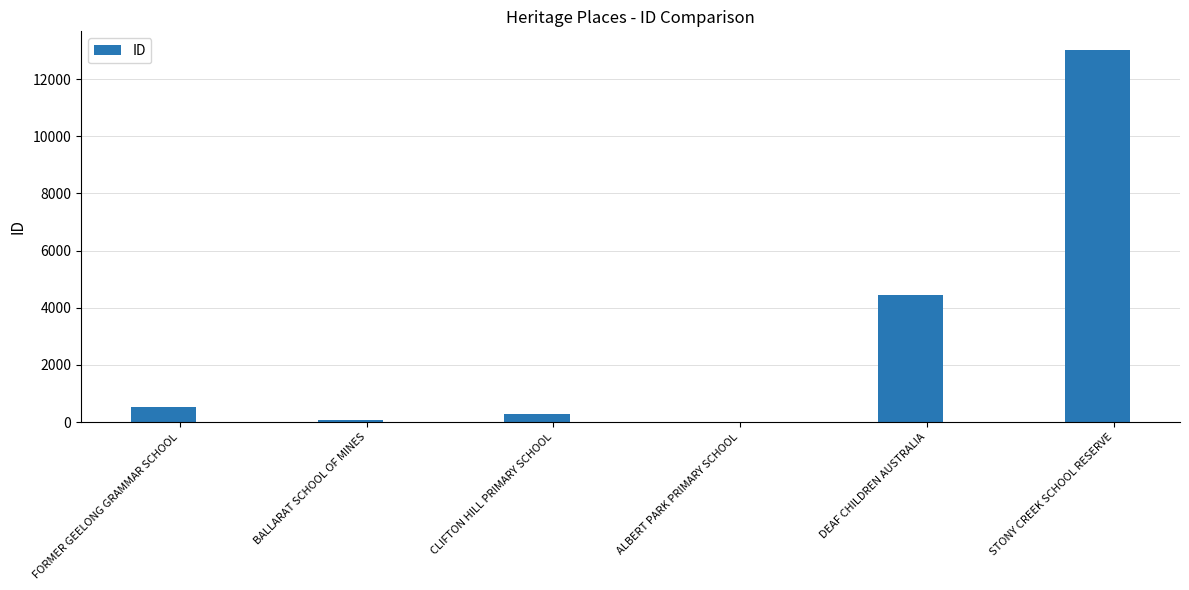

What is the sum of all values?

18378